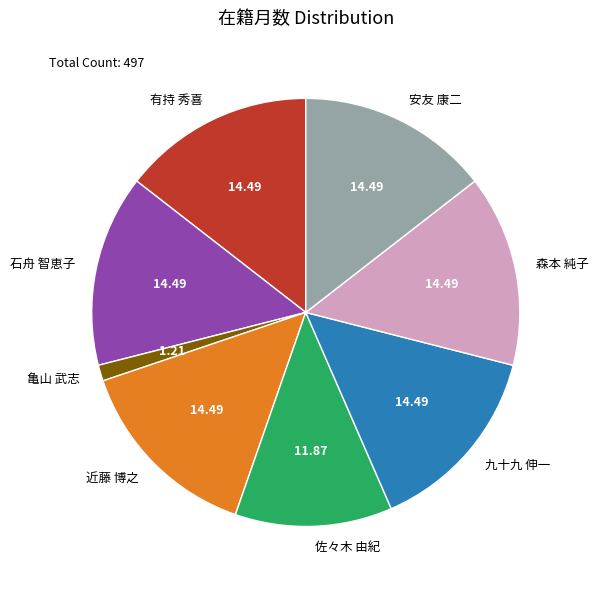

What is the smallest slice in the pie chart?

亀山 武志